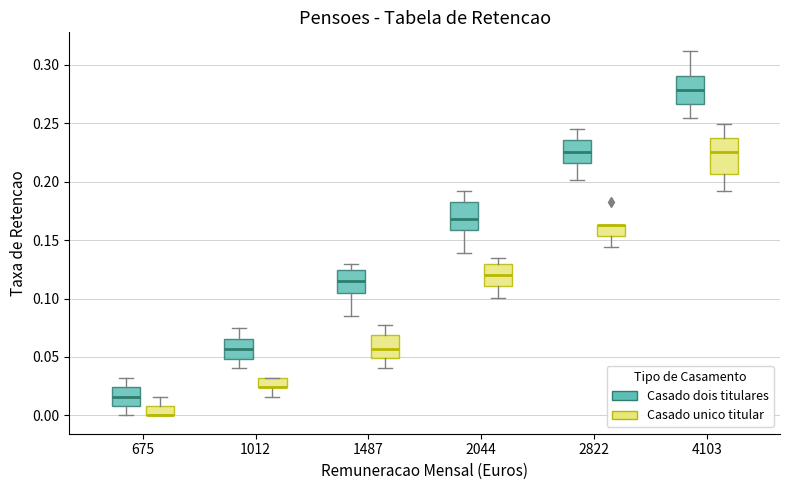

Comparing the boxes themselves (not the whiskers), which one is the tallest?

4103 (Casado unico titular)